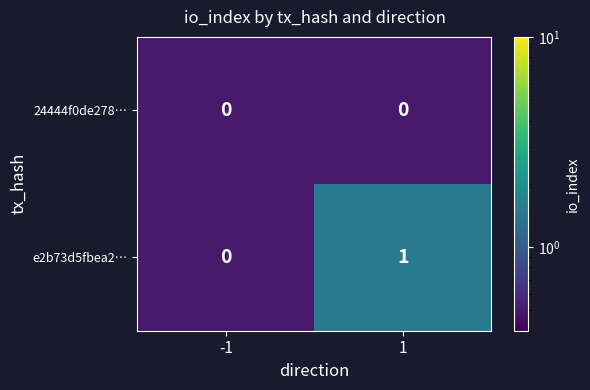

List the labels in order of e2b73d5fbea2… value, largest first.

1, -1